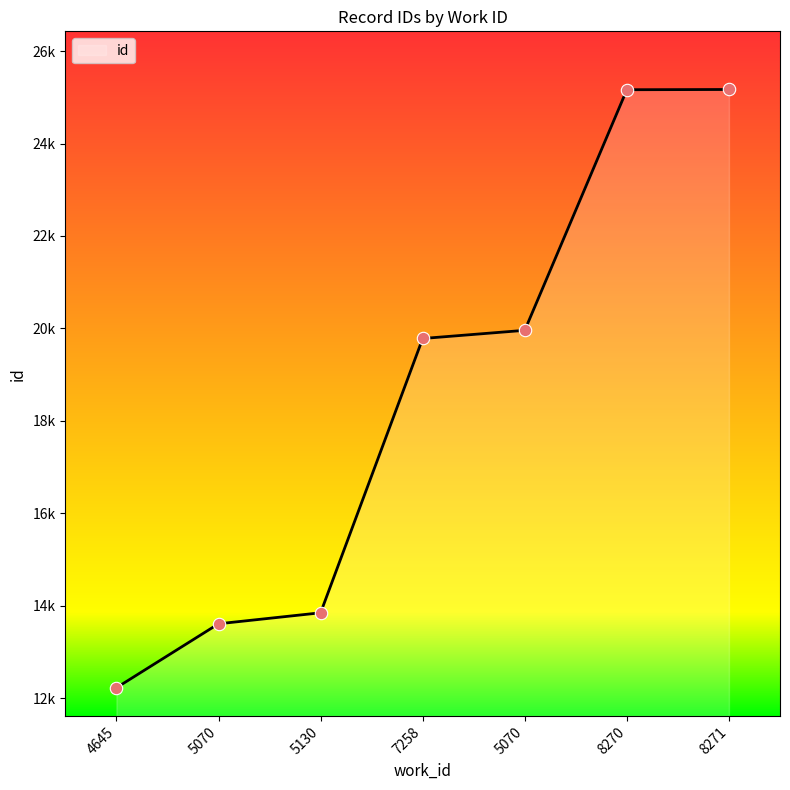

Approximately how many times larger is the value at 5130 compared to 7258?

0.7